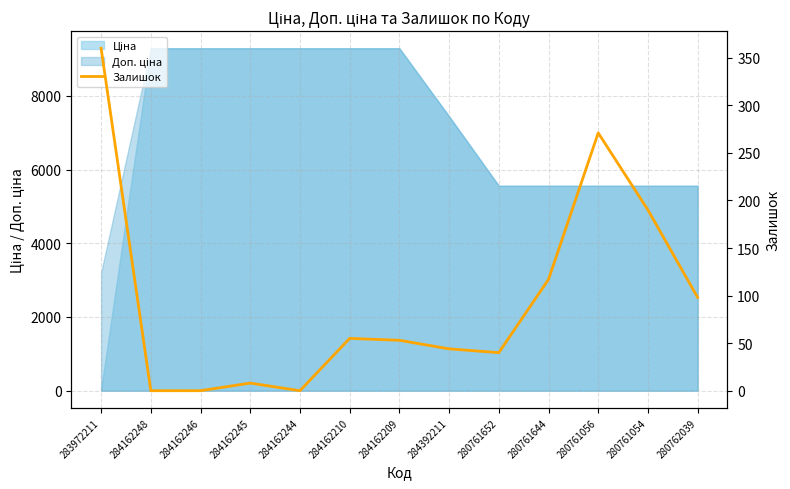

What is the sum of all values?

1236